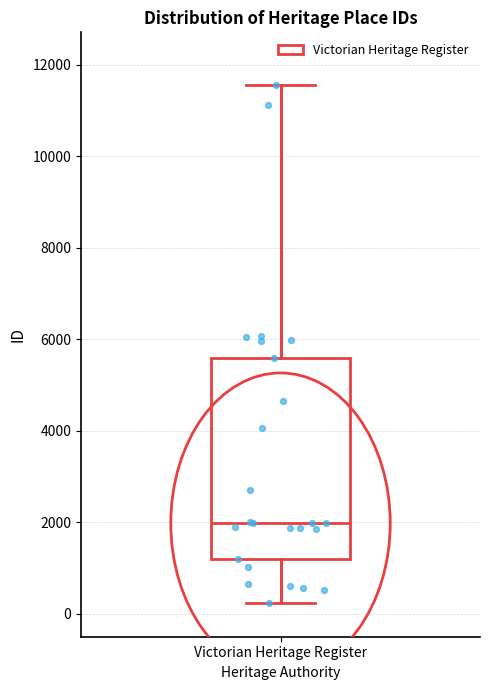

Read this box plot against the y-axis: the position of the median line, the range covered by the box, and the ends of both whiskers. The values are not printed on the chart, so give them approximately, as read against the axis.

median 2000, box 1200 to 5600, whiskers 200 to 11600